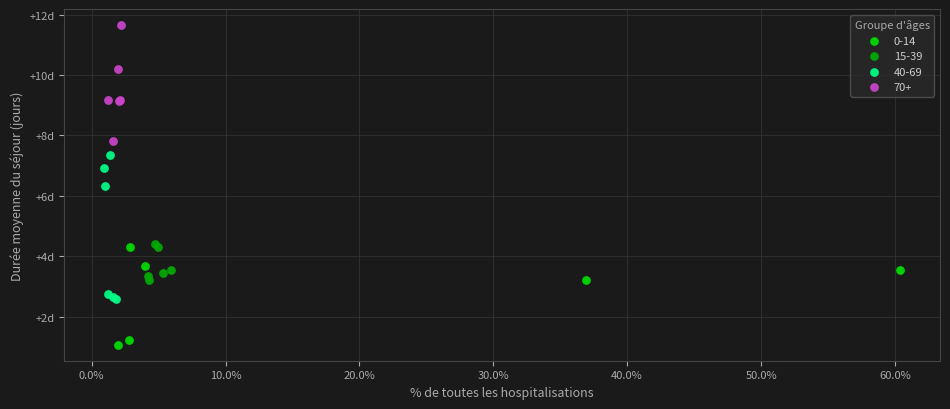

Which series contains the highest Y value?

70+